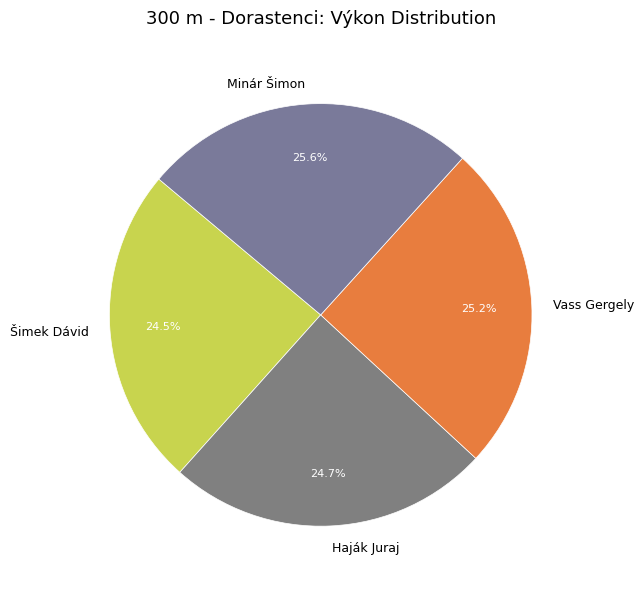

How many segments does this pie chart have?

4